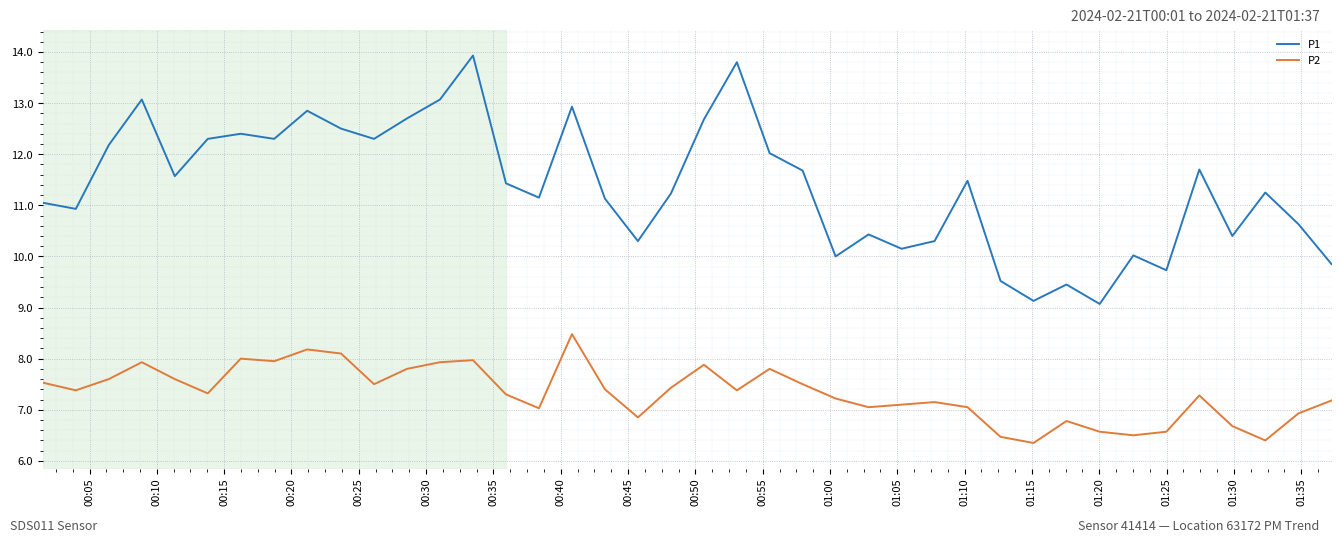

Which series has the largest total across all categories?

P1